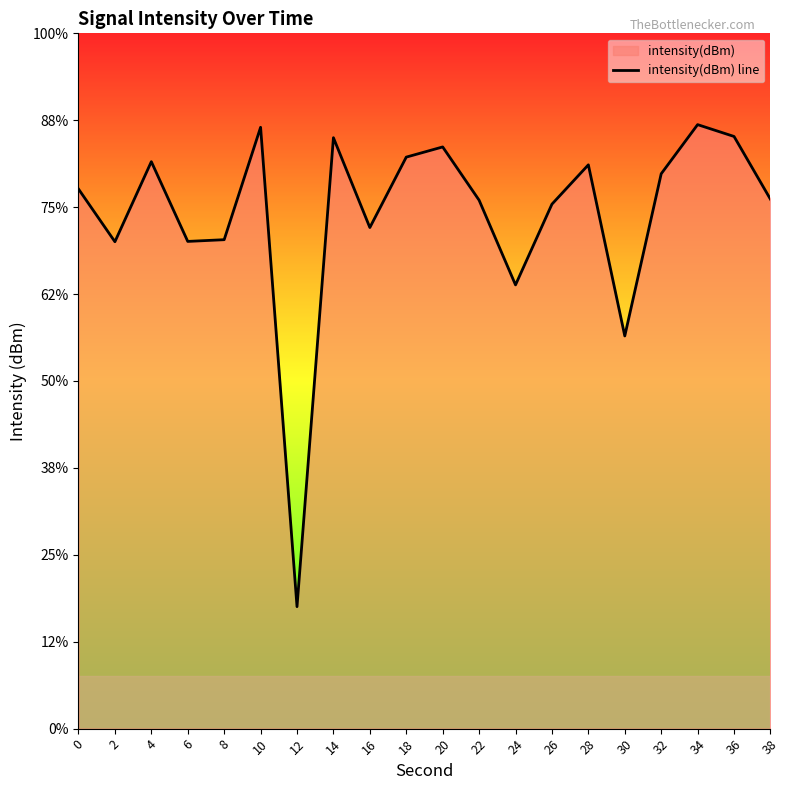

How many lines are shown in the chart?

1